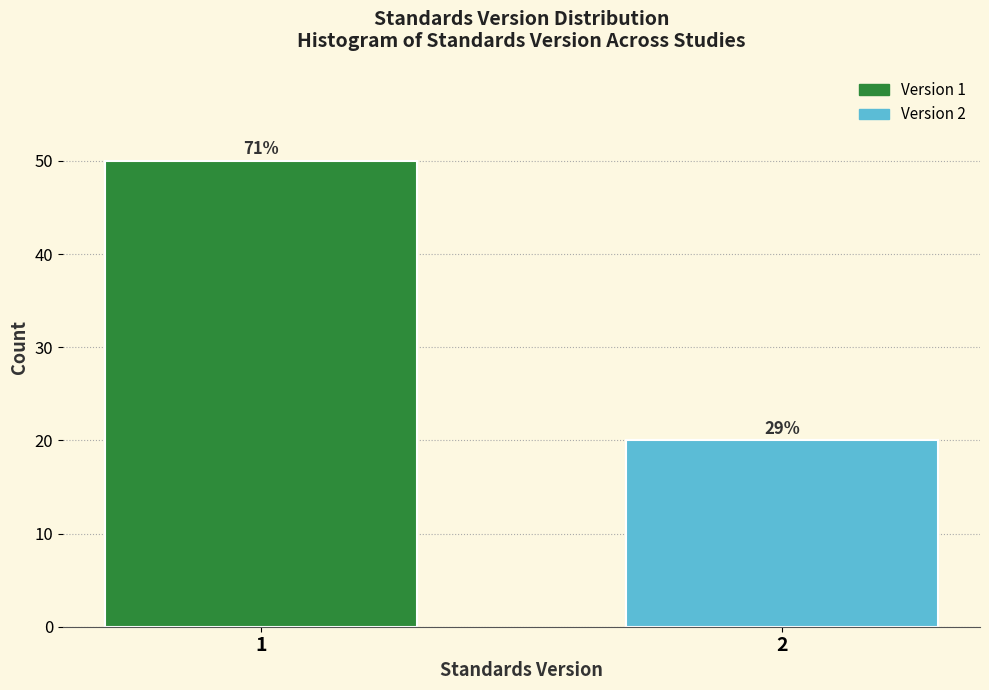

Are the bars horizontal?

No